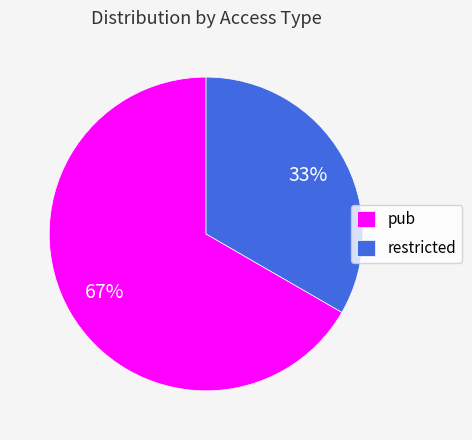

Rank the categories by value from lowest to highest.

restricted, pub